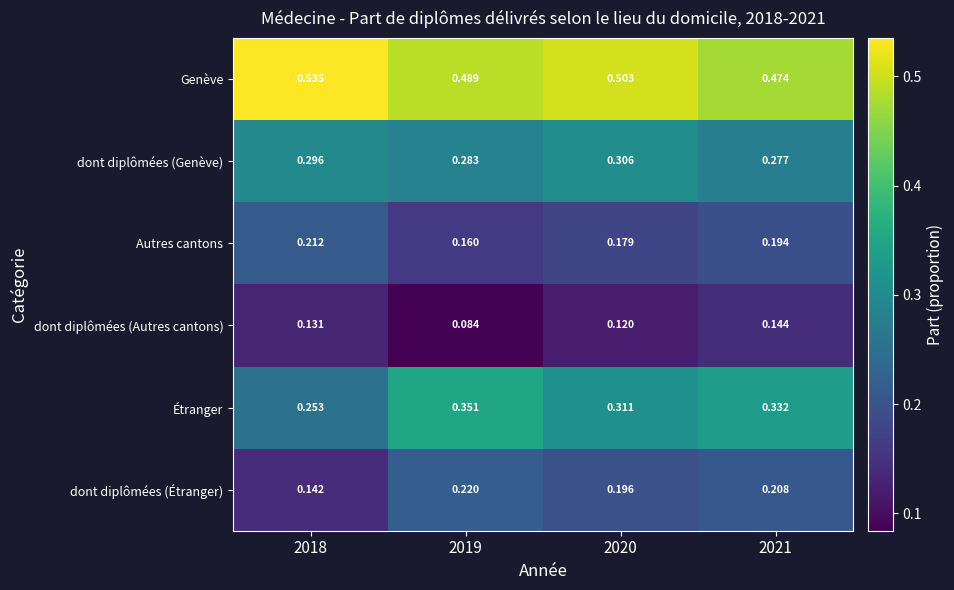

Which series has the largest range (max minus min)?

Étranger